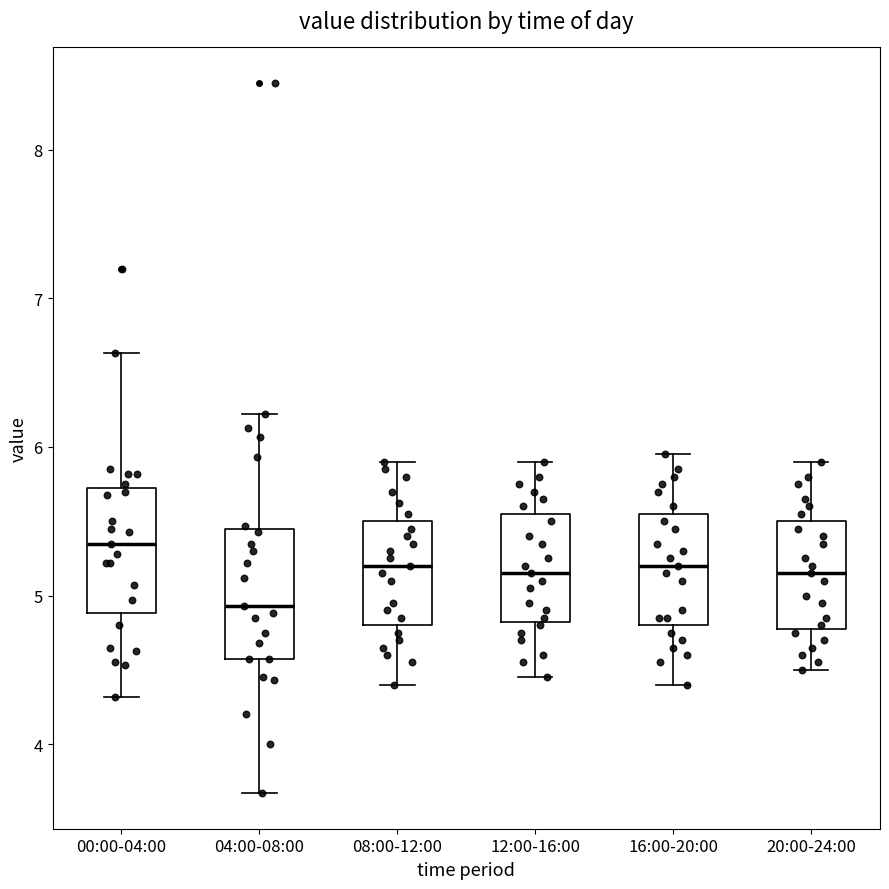

Where is the upper edge of the box for 12:00-16:00 on the y-axis? The values are not printed on the chart, so give them approximately, as read against the axis.

5.6